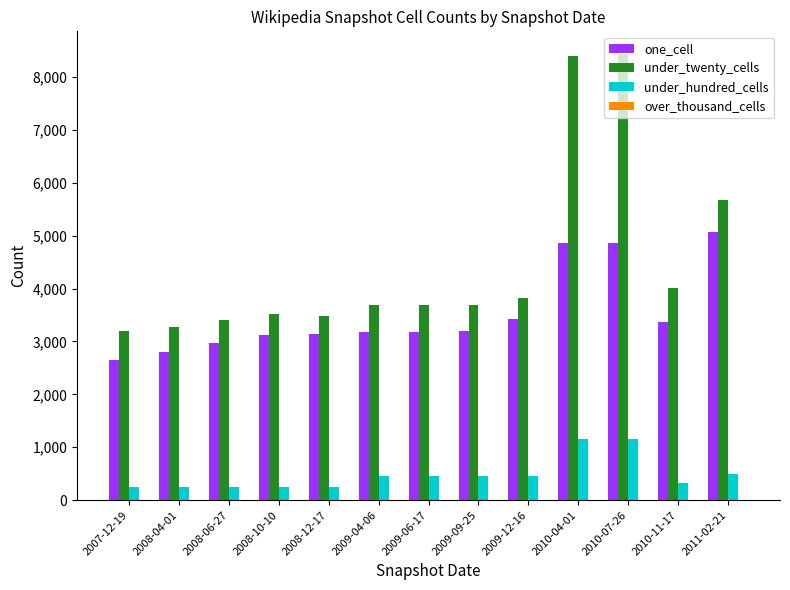

What is the difference between the maximum and minimum values in the under_hundred_cells series?

915